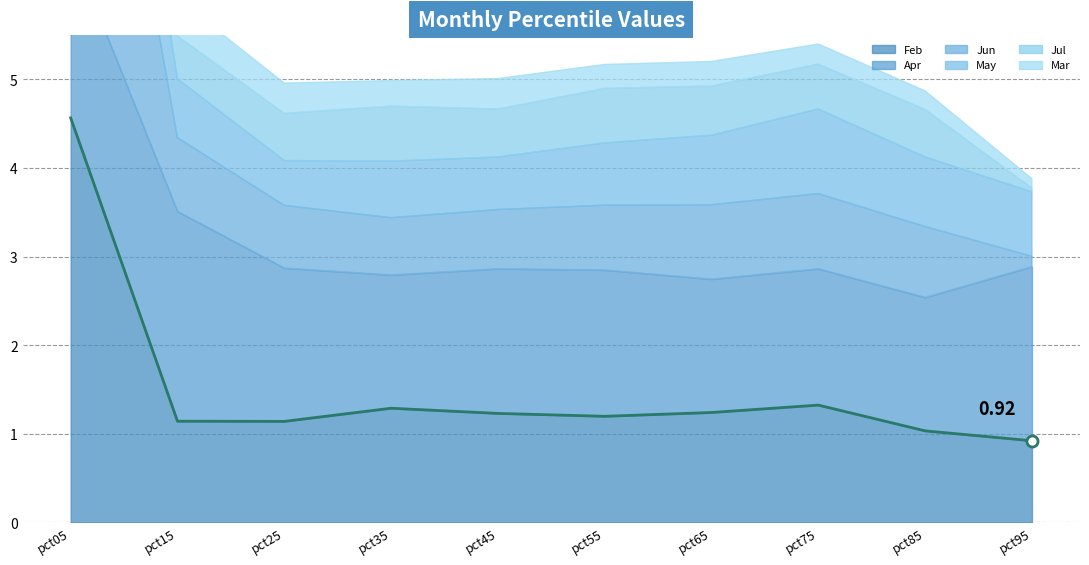

At which label does May reach its peak?

pct05